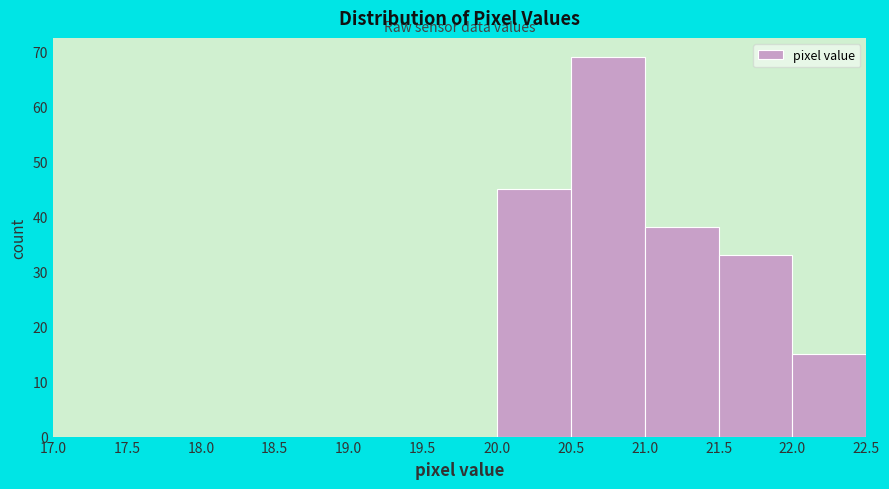

What is the height of the bar covering 21.5 to 22.0 on the x-axis? The values are not printed on the chart, so give them approximately, as read against the axis.

33